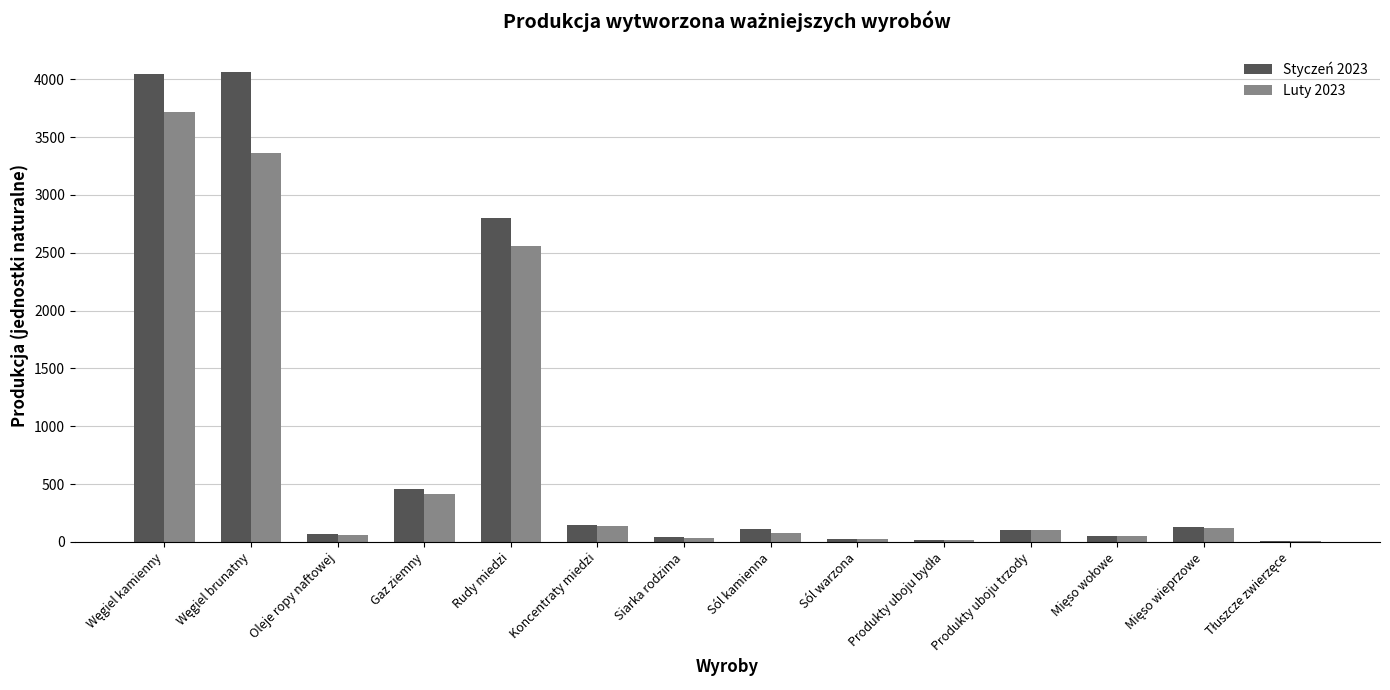

What is the sum of all Luty 2023 values?

10689.4